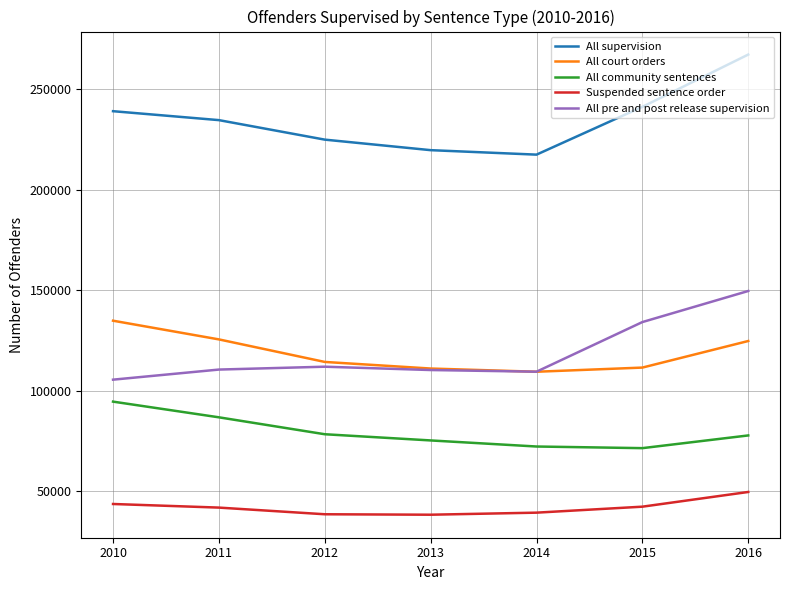

What is the spread (max minus min) of values at 2010?

195412